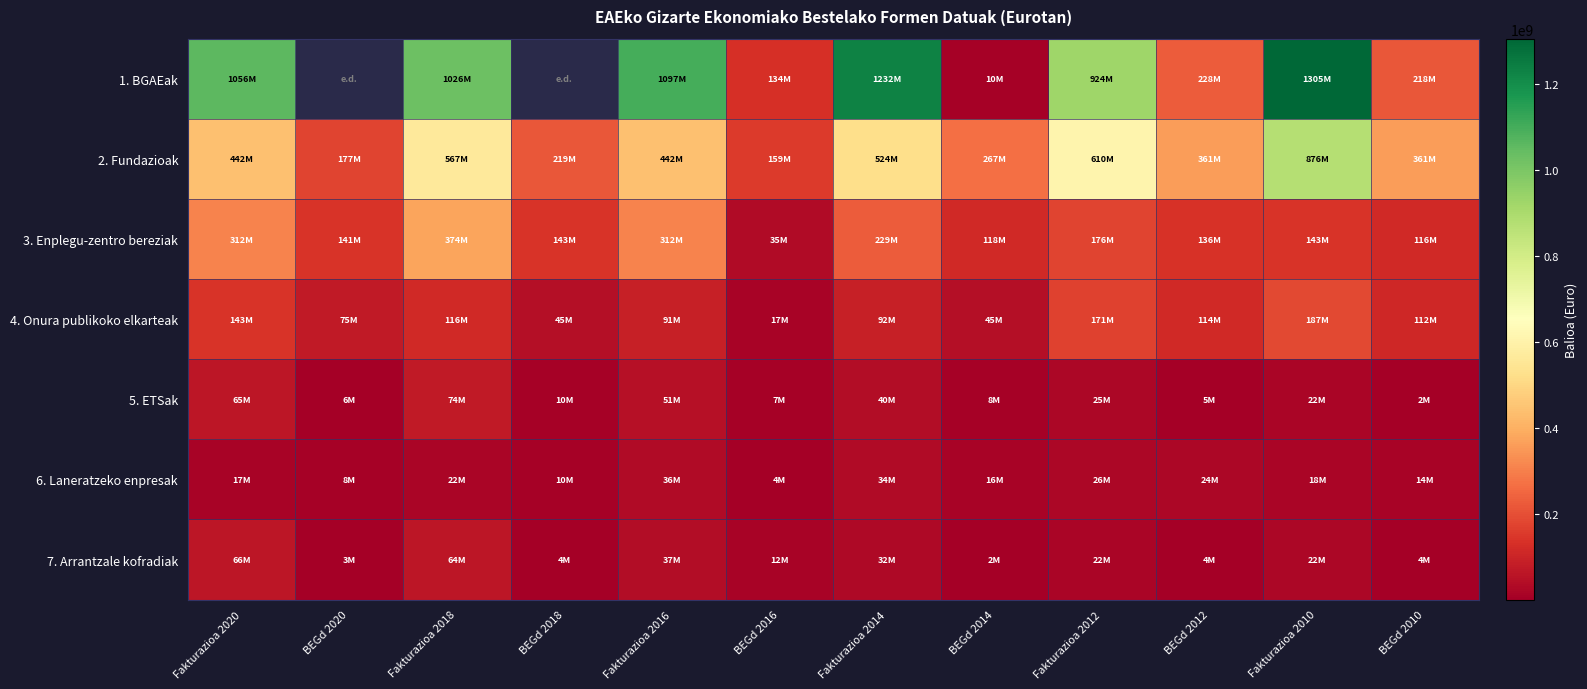

At which category is the sum across all series the highest?

Fakturazioa 2010